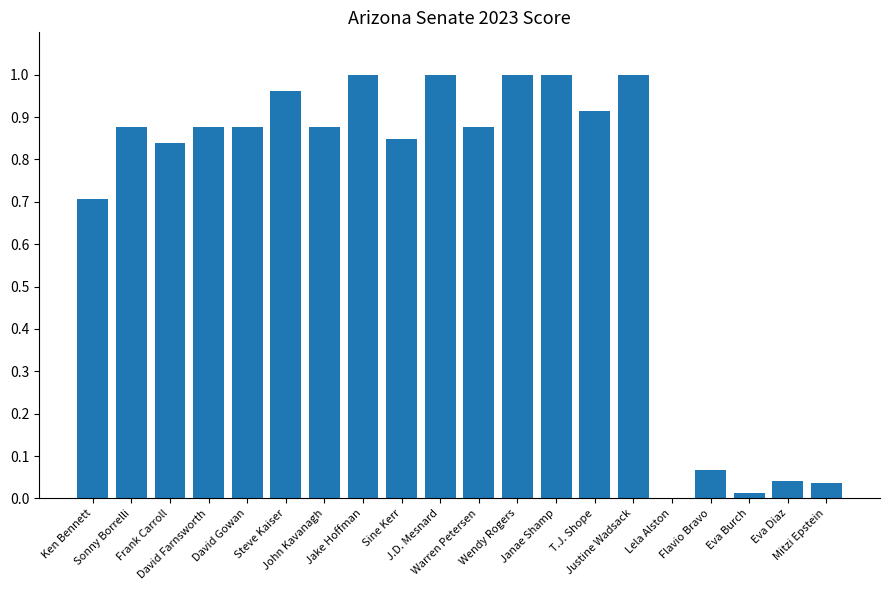

What is the sum of all values?

13.8